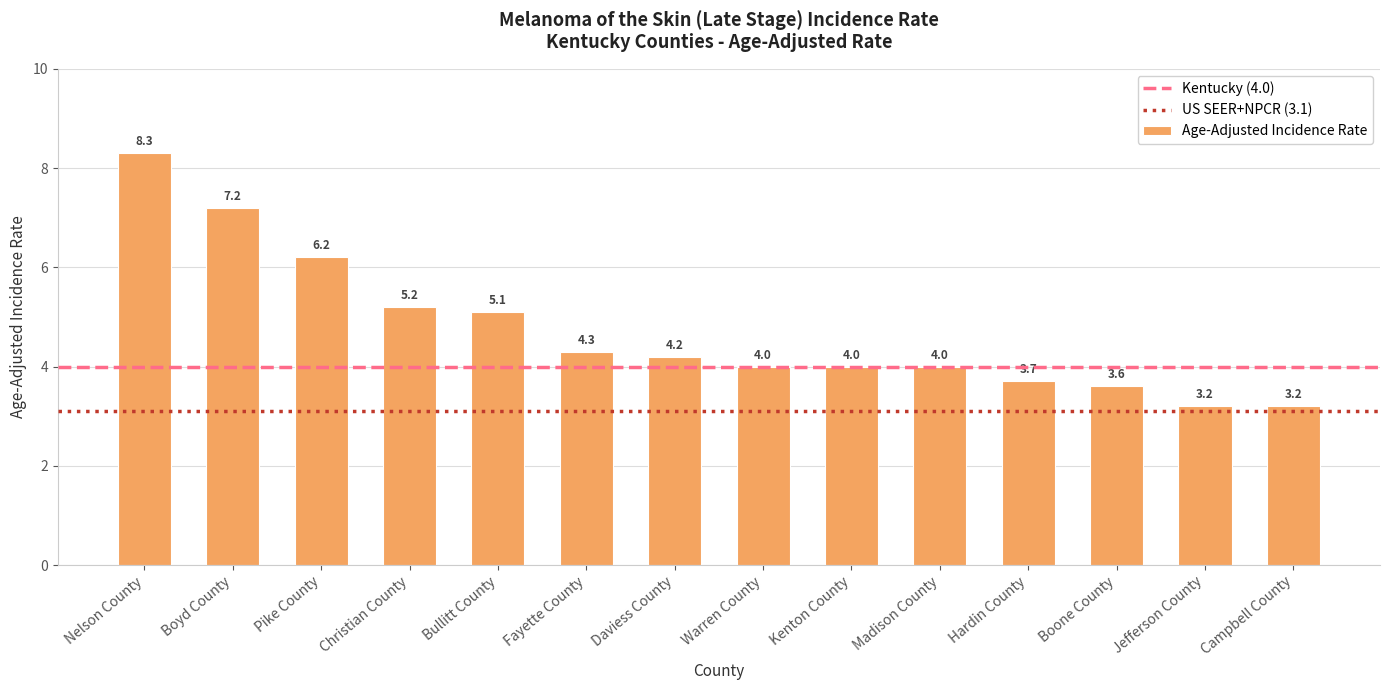

How many data points does each series have?

14